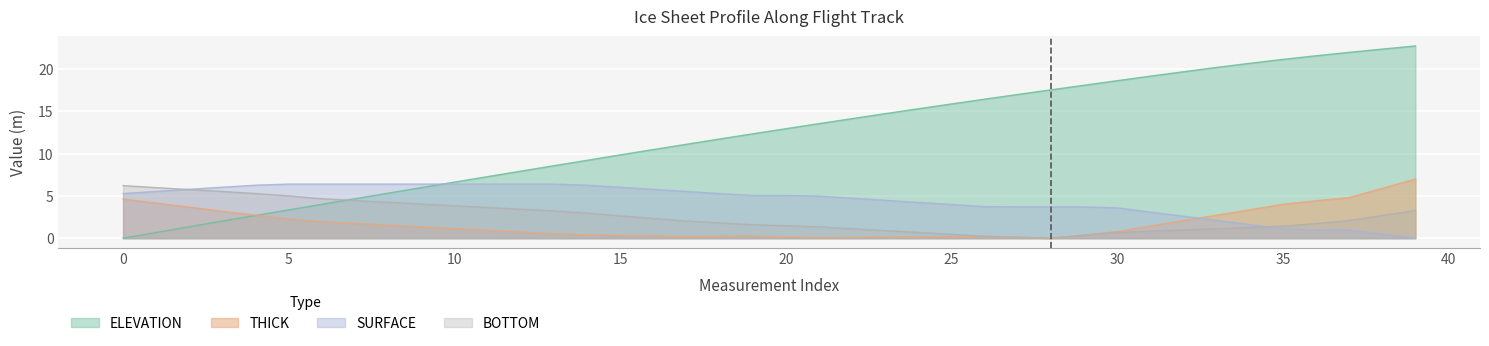

What is the average value of the ELEVATION series?

12.2